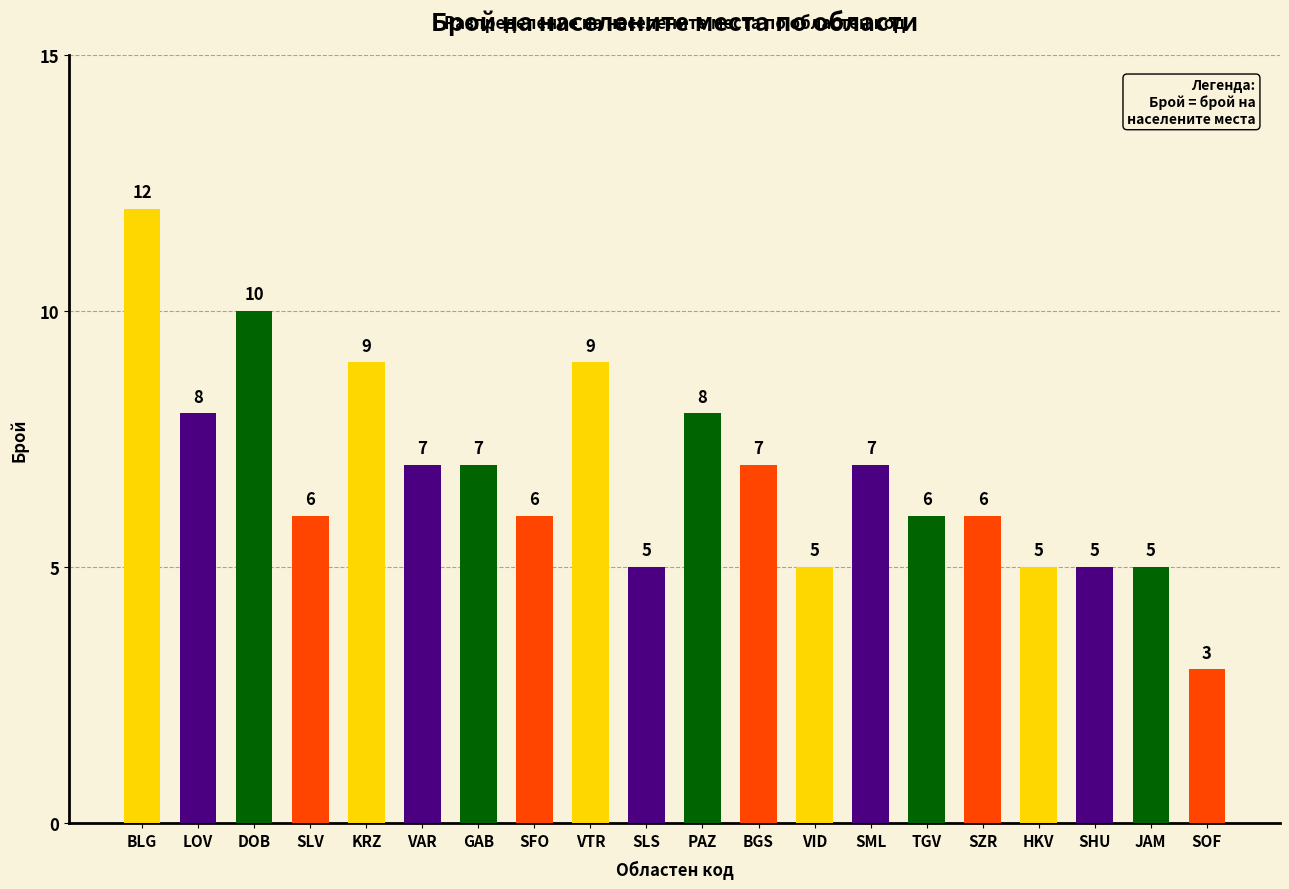

The chart shows a value of 6 at SFO. True or false?

True